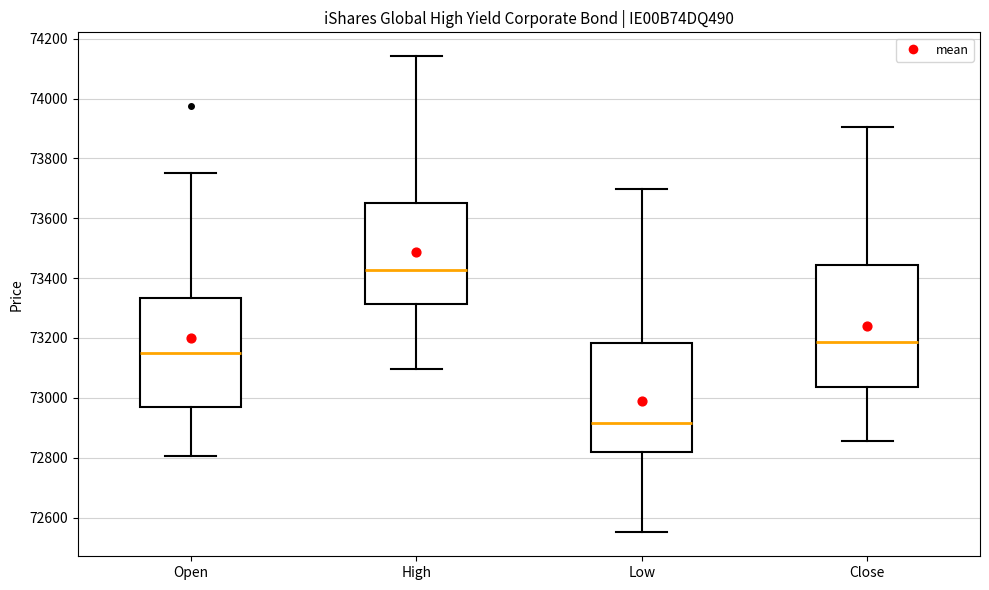

Which box's median line is the lowest?

Low